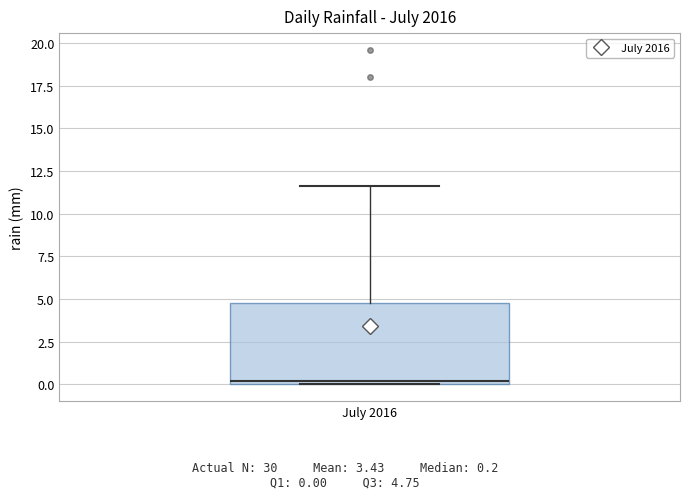

Transcribe this box plot: give where the median line is, the range the box spans, and where the two whiskers end, as read against the y-axis. The values are not printed on the chart, so give them approximately, as read against the axis.

median 0.0 (just above the box's lower edge), box 0.0 to 5.0, whiskers 0.0 to 11.5